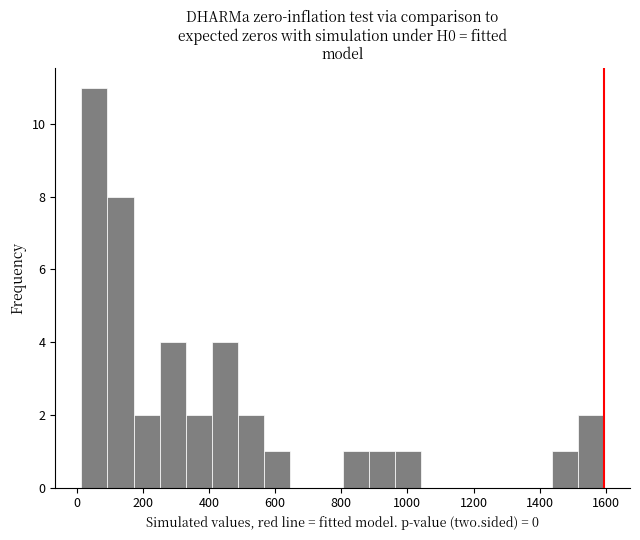

Around what value on the x-axis is the tallest bar? Give the approximate position of its centre, as read against the axis.

60